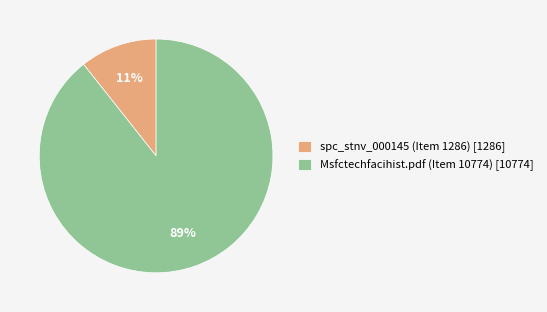

Combined, do spc_stnv_000145 (Item 1286) [1286] and Msfctechfacihist.pdf (Item 10774) [10774] account for over 50%?

Yes